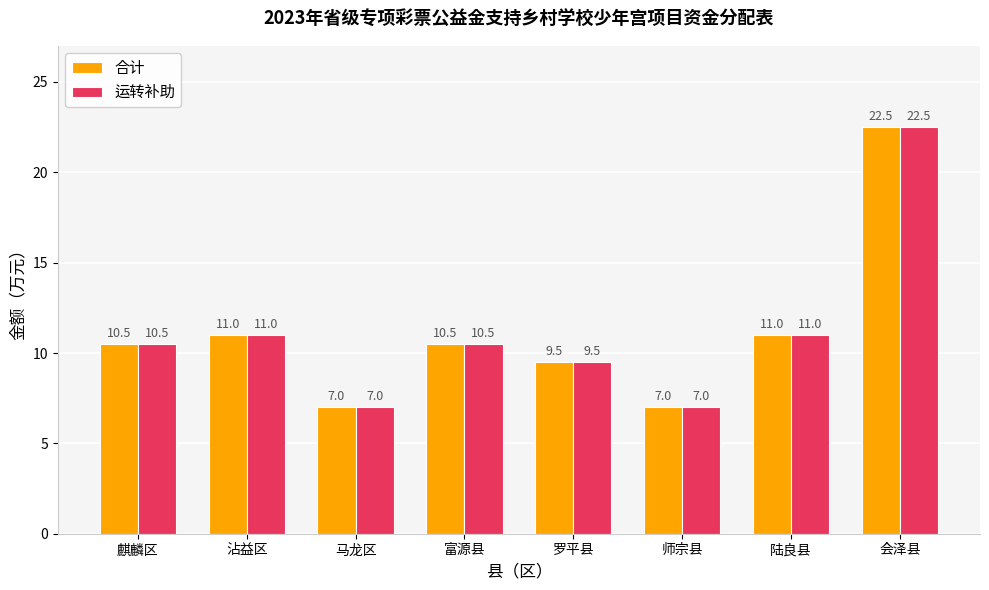

Reading right to left, extract all data points from this chart.

合计: 会泽县=22.5	陆良县=11.0	师宗县=7.0	罗平县=9.5	富源县=10.5	马龙区=7.0	沾益区=11.0	麒麟区=10.5
运转补助: 会泽县=22.5	陆良县=11.0	师宗县=7.0	罗平县=9.5	富源县=10.5	马龙区=7.0	沾益区=11.0	麒麟区=10.5